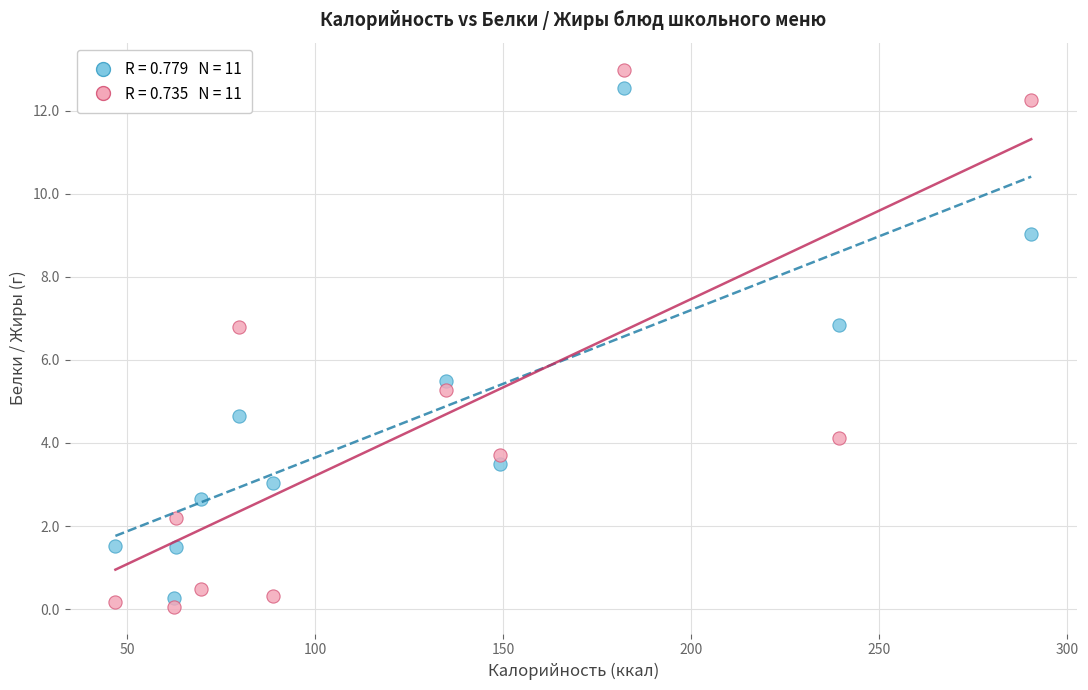

Across all data points, what is the range of Y values (max minus min)?

12.9